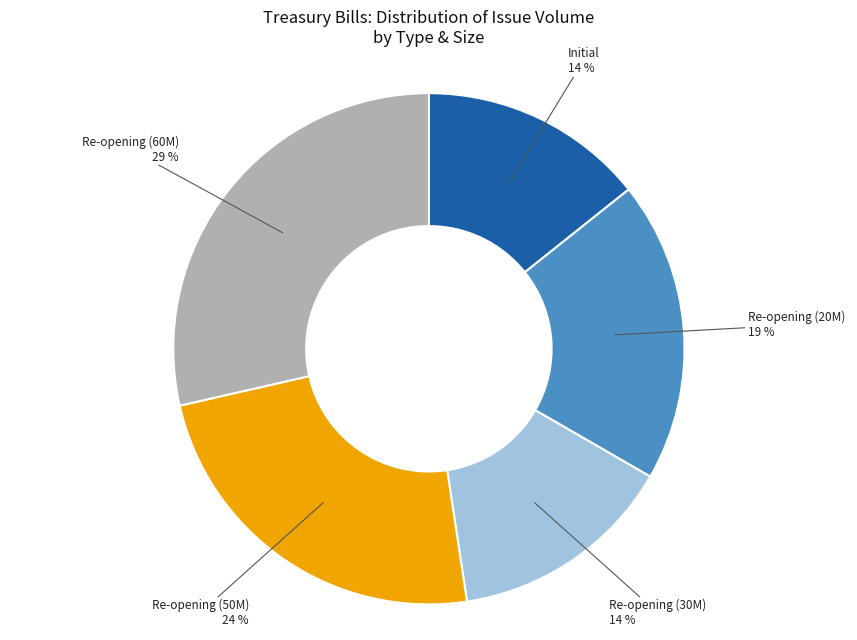

Do Re-opening (60M) and Re-opening (20M) together represent more than half of the pie?

No